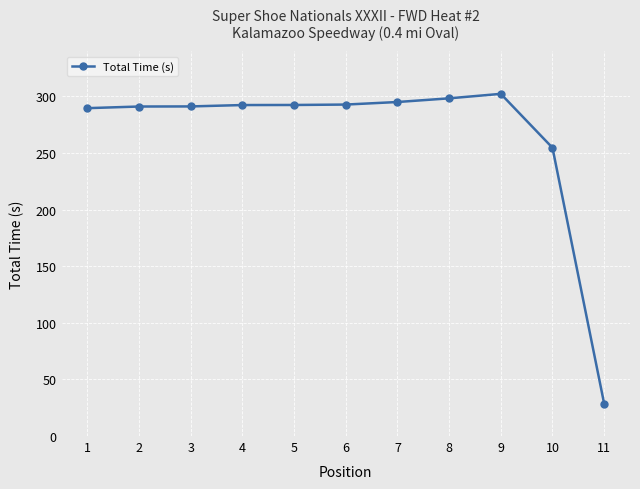

True or false: the data shows 292.3 at 4.

True